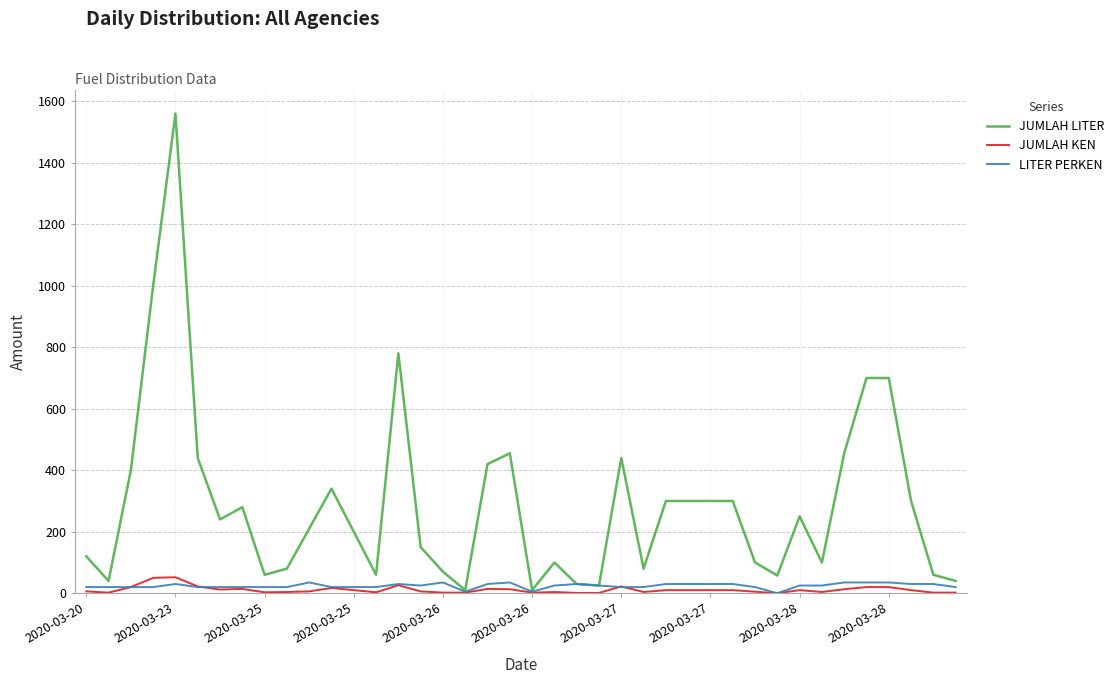

Which series has the widest spread of values?

JUMLAH LITER